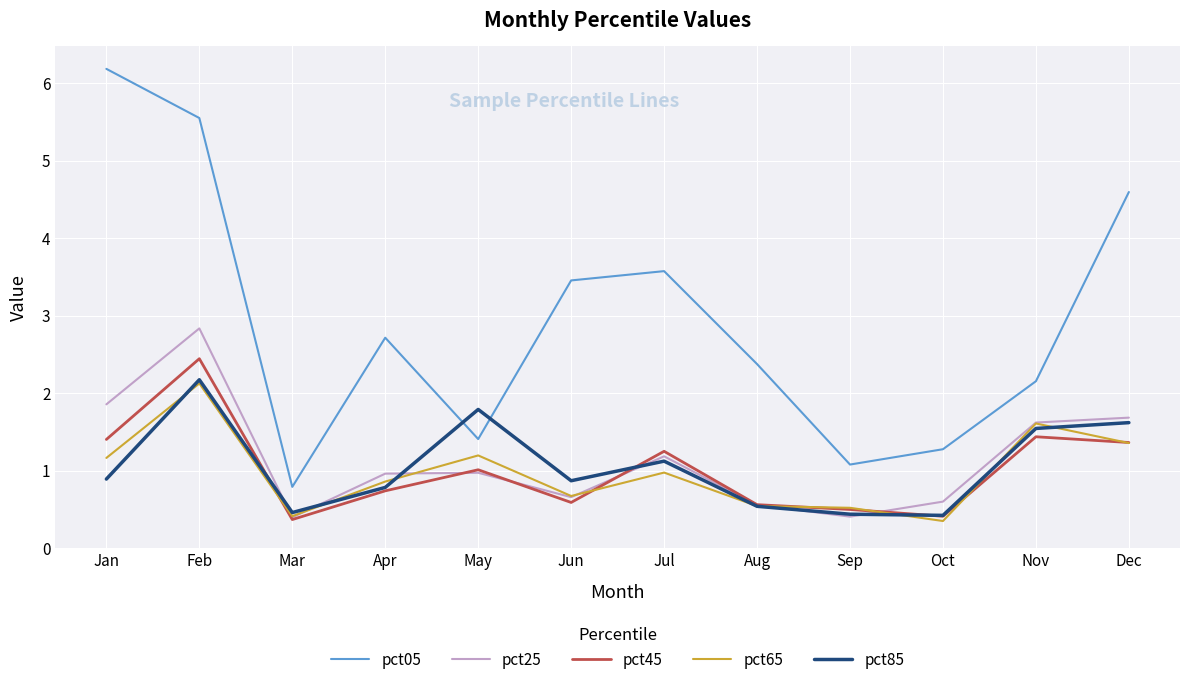

What is the difference between the second highest and second lowest values in the pct65 series?

1.2